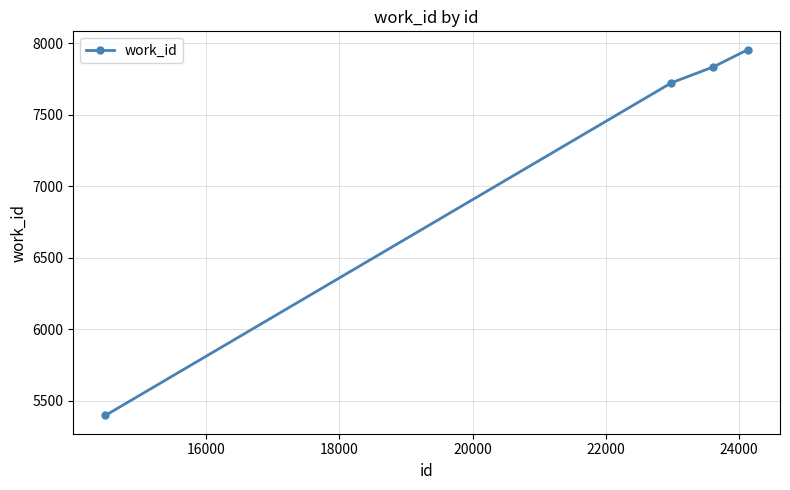

What is the greatest value displayed?

7957